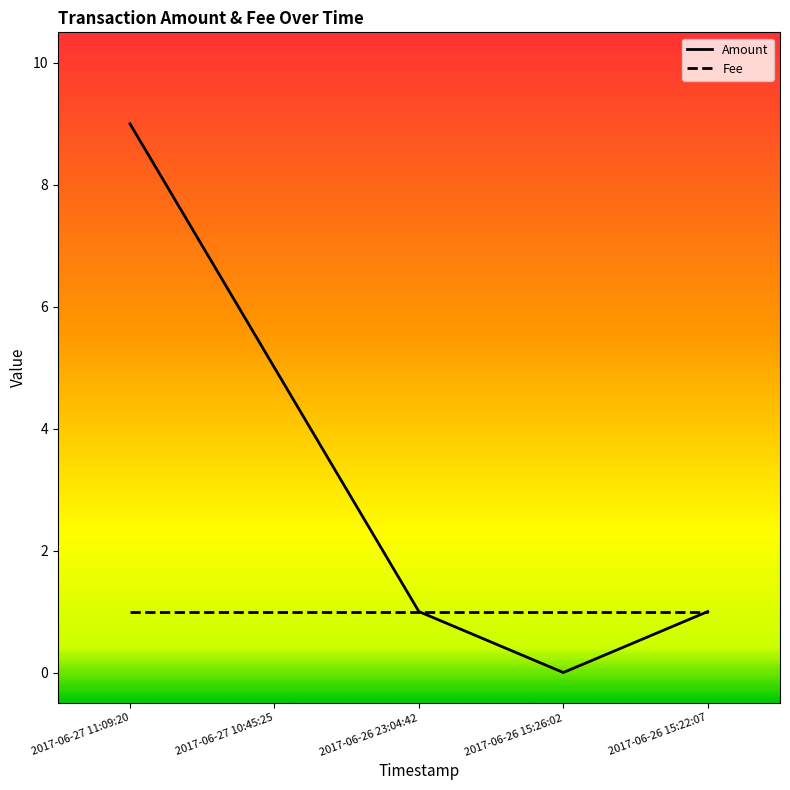

List the series in order of their peak value, lowest first.

Fee, Amount